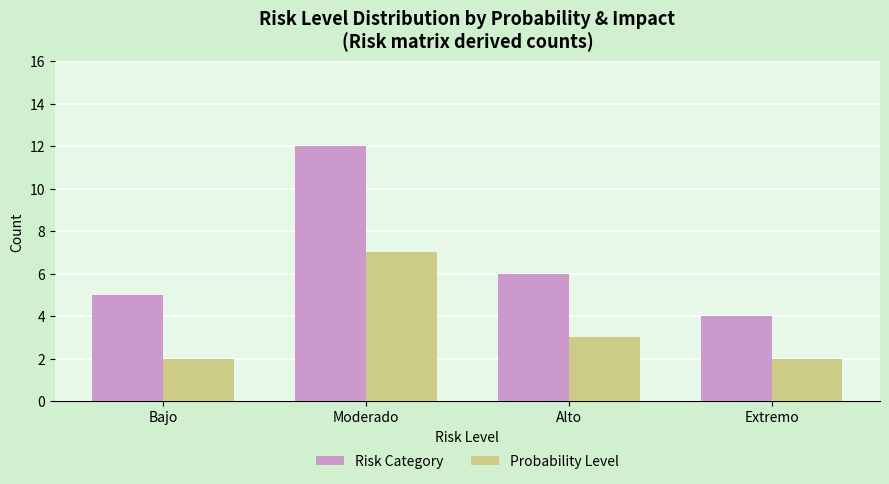

Between Bajo and Moderado, which series saw the biggest shift?

Risk Category